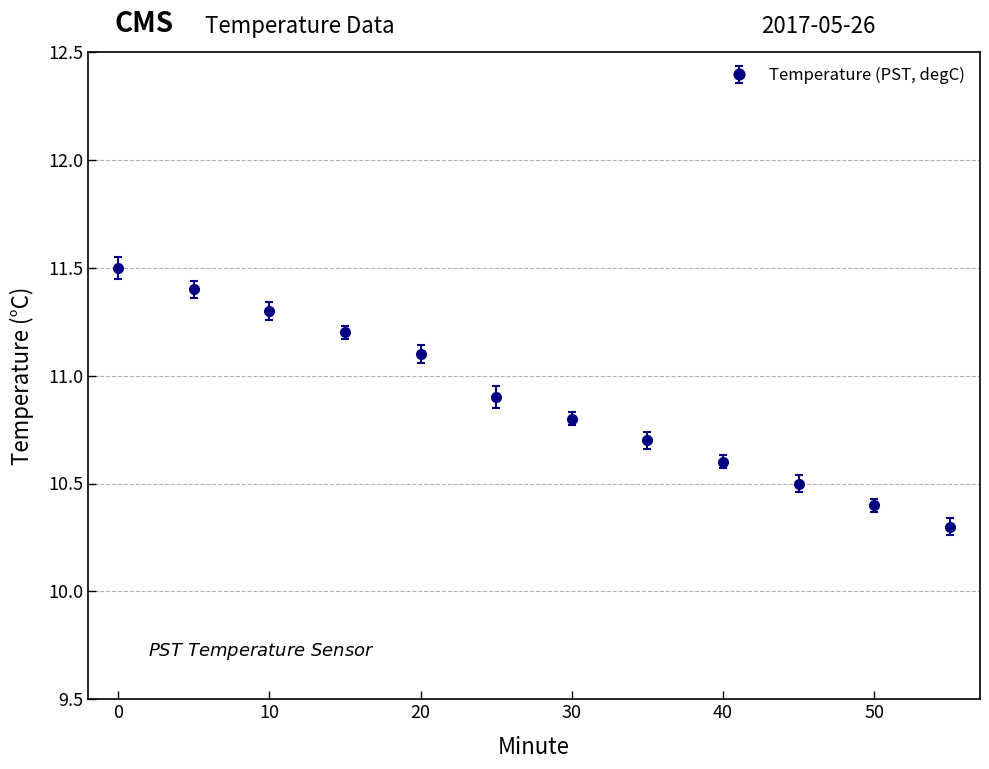

True or false: the data has more than 1 interior local peaks.

False